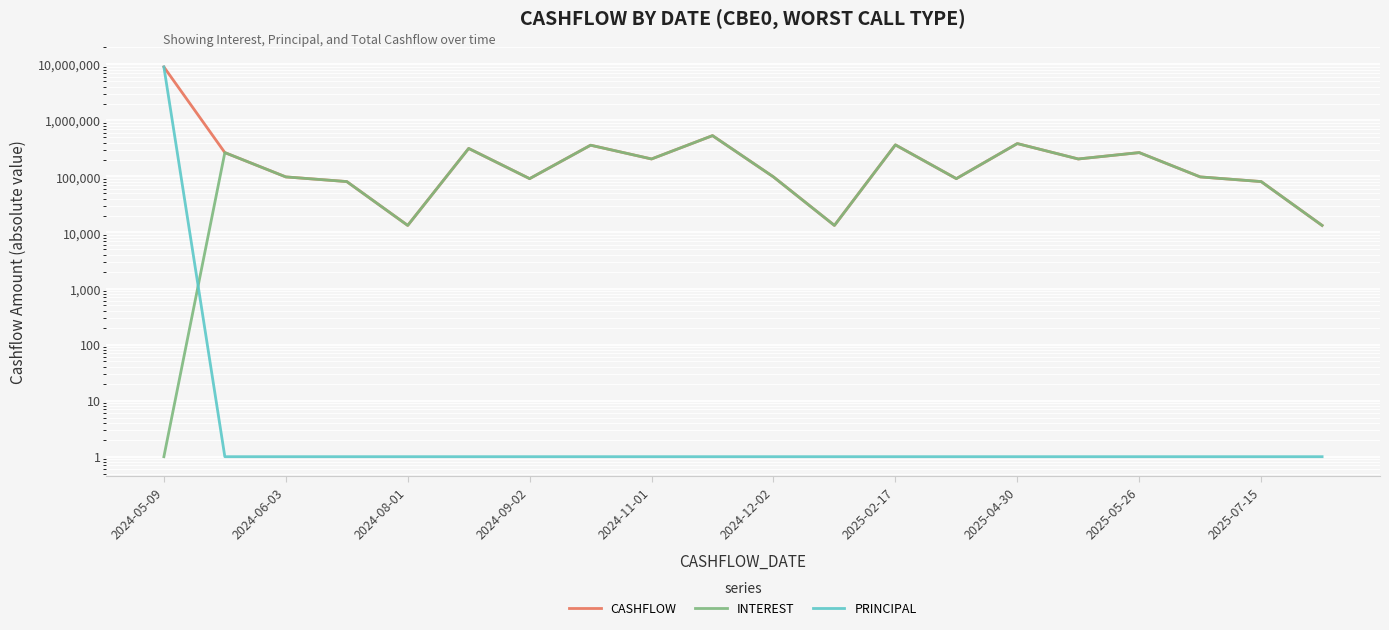

What is the difference between the second highest and minimum values in the CASHFLOW series?

521308.6